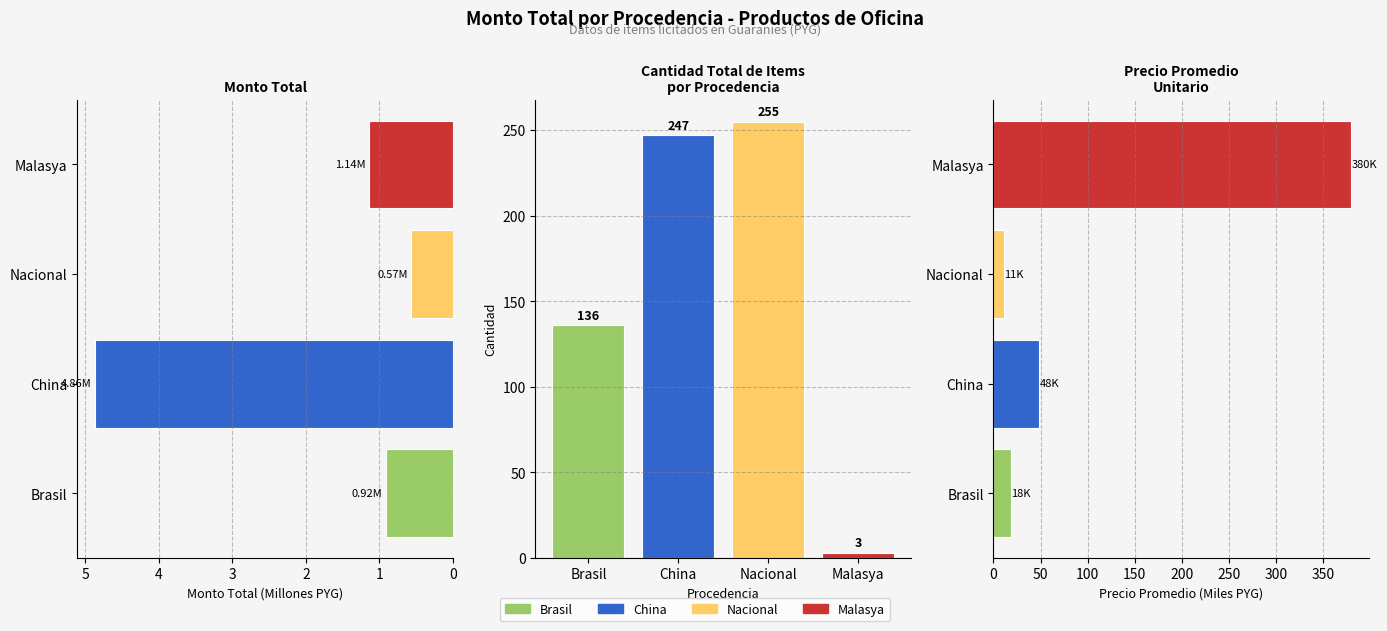

What is the maximum value for Monto Total (M PYG)?

4.9